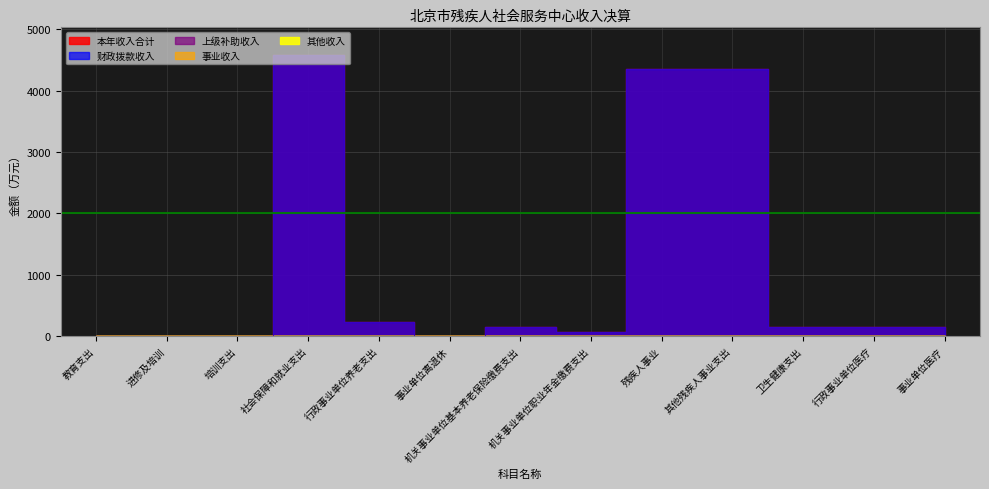

How many distinct data groups are displayed?

5